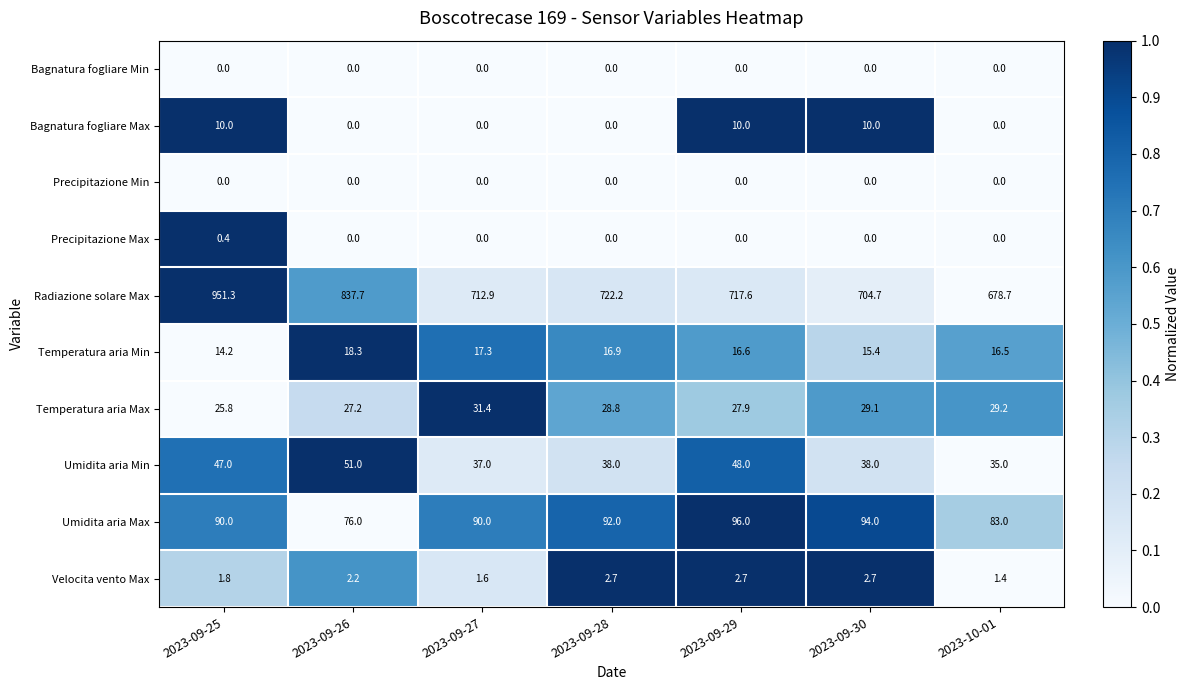

Which series has the largest range (max minus min)?

Radiazione solare Max